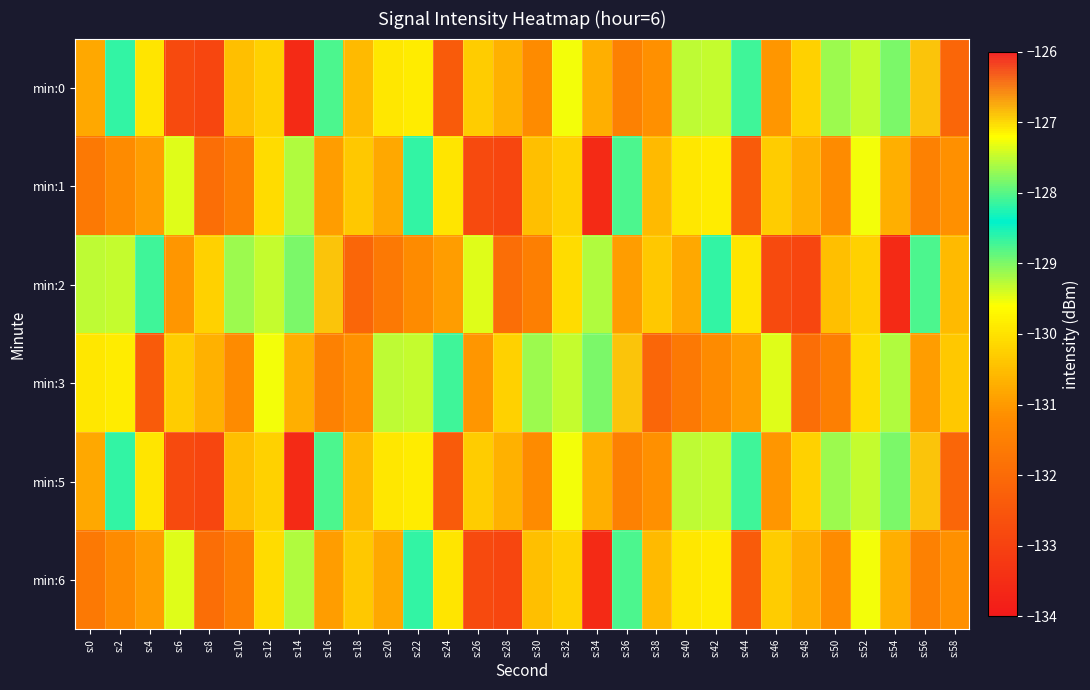

List the series in order of their peak value, lowest first.

min:1, min:6, min:0, min:2, min:3, min:5